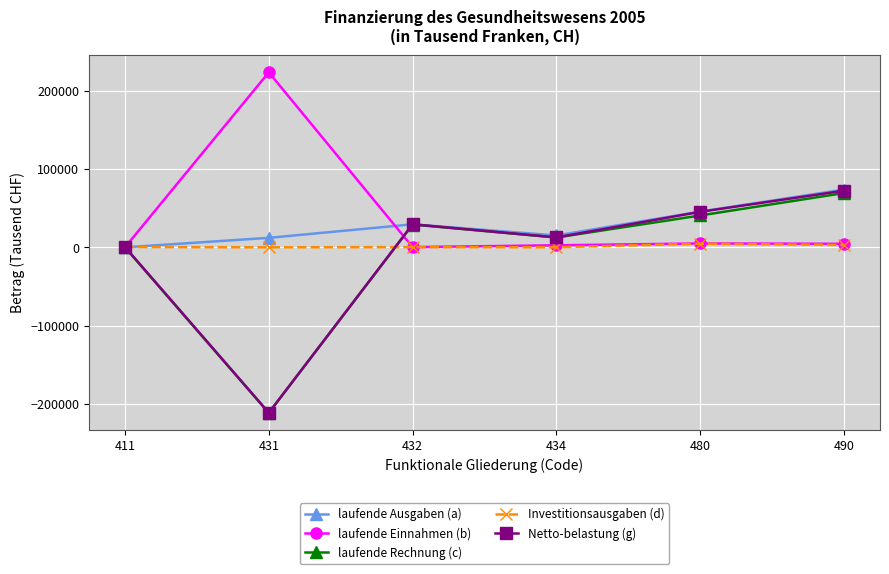

How many data points in laufende Rechnung (c) are less than 29096?

3